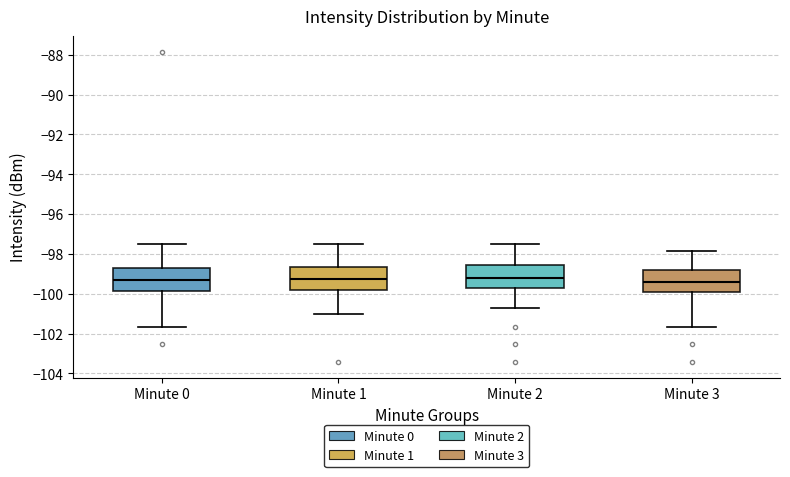

Reading left to right, transcribe this box plot: for each box, give where its median line is, the range the box spans, and where its two whiskers end, as read against the y-axis. The values are not printed on the chart, so give them approximately, as read against the axis.

Minute 0: median -99.2, box -99.8 to -98.6, whiskers -101.6 to -97.4
Minute 1: median -99.2, box -99.8 to -98.6, whiskers -101.0 to -97.4
Minute 2: median -99.2, box -99.8 to -98.6, whiskers -100.8 to -97.4
Minute 3: median -99.4, box -100.0 to -98.8, whiskers -101.6 to -97.8